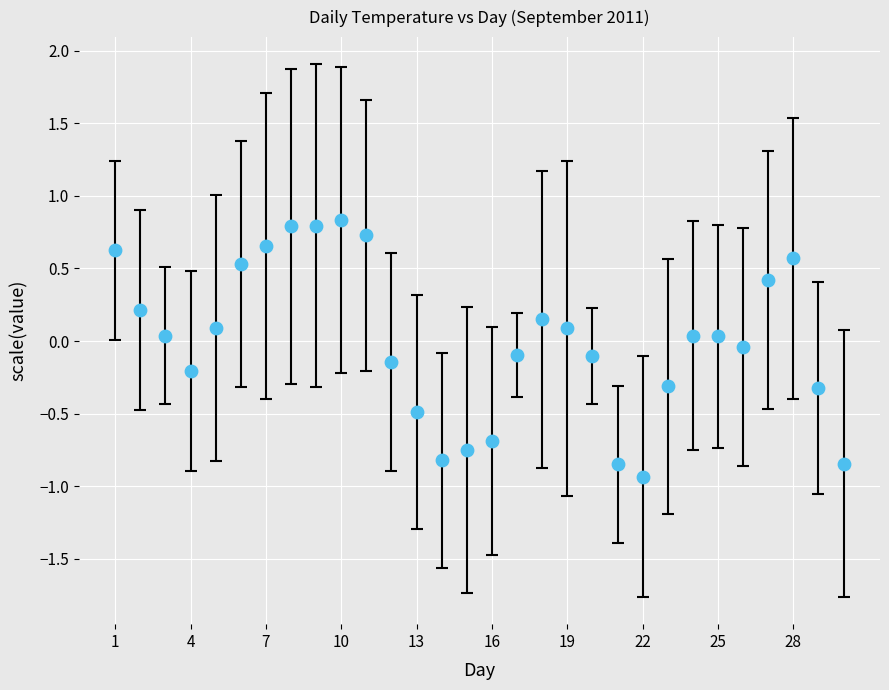

What is the range of X values (max minus min)?

29.0